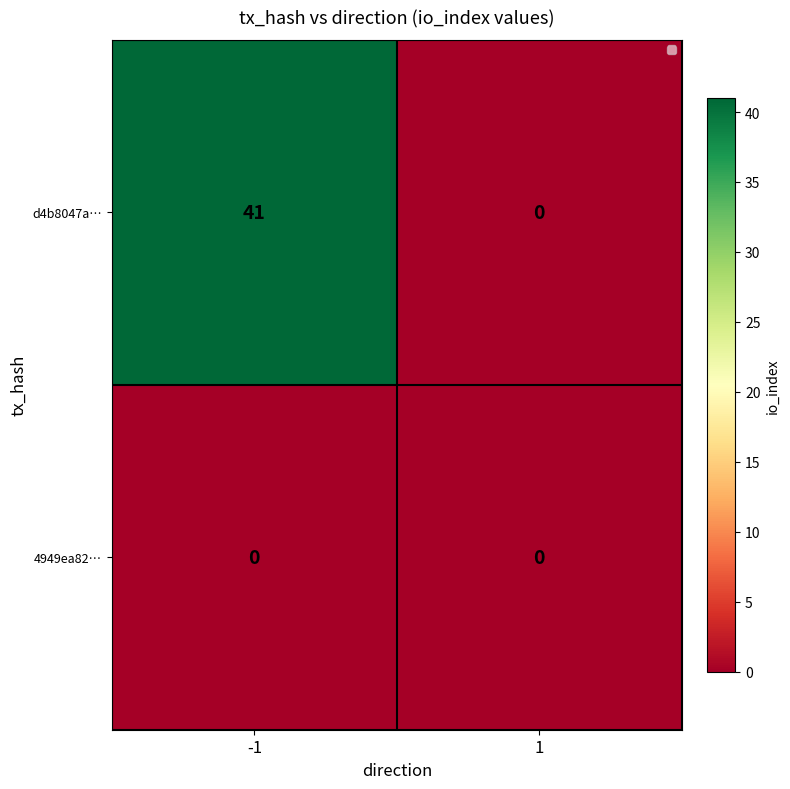

Which series has the largest range (max minus min)?

d4b8047a…